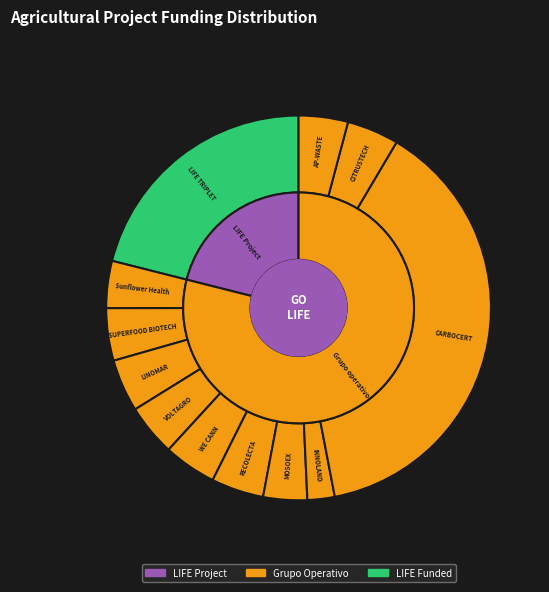

Which category has the biggest portion of the pie?

CARBOCERT